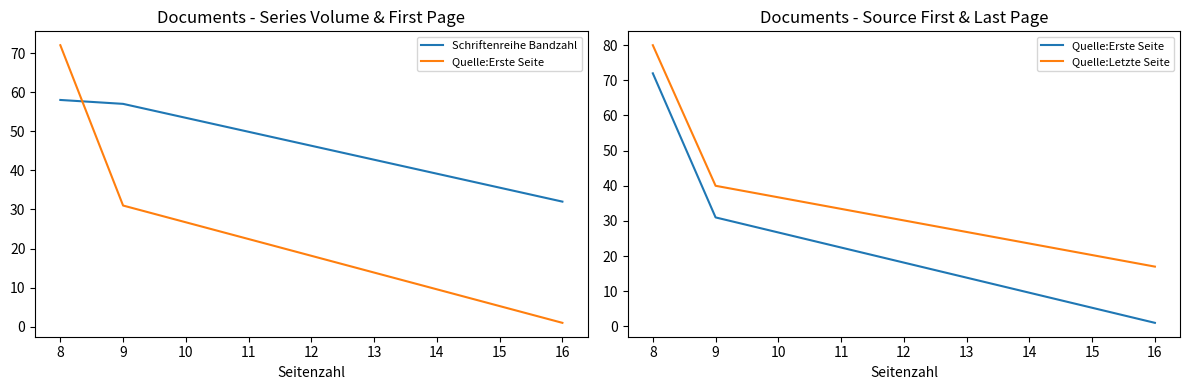

What is the value of the Schriftenreihe Bandzahl point at the 3rd from the left?

32